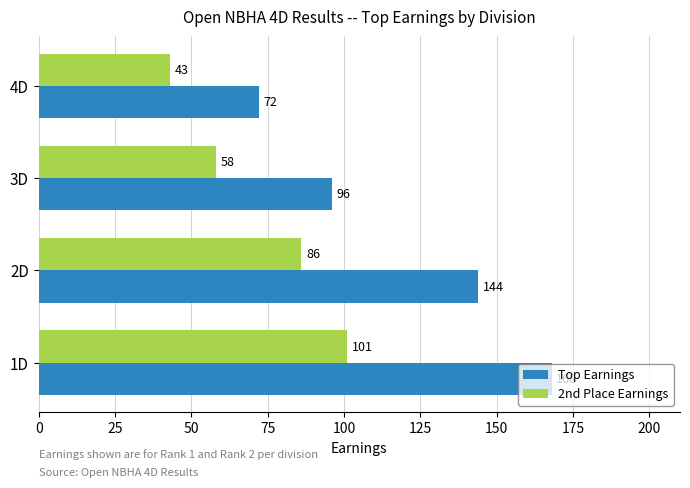

What is the difference between the second highest and second lowest values in the Top Earnings series?

48